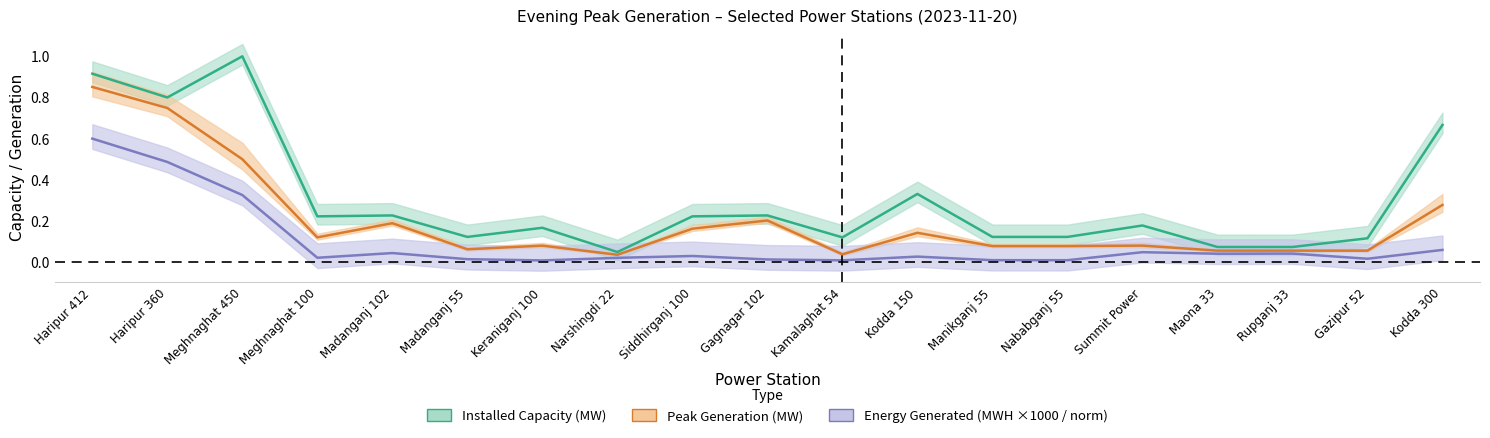

Between Meghnaghat 450 and Haripur 360, which is larger?

Haripur 360